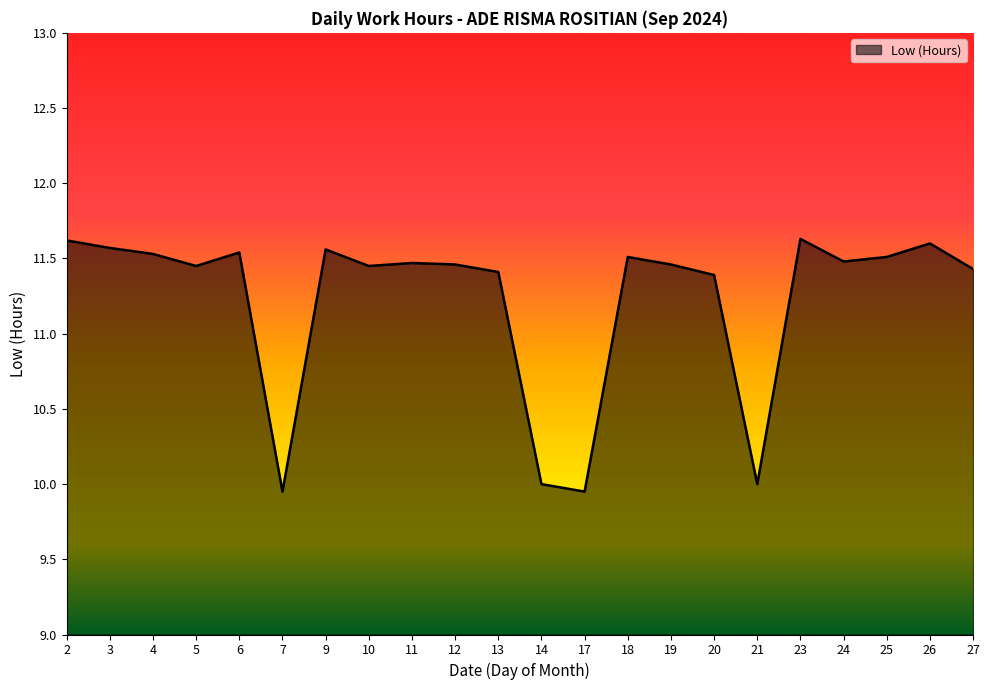

Read the value at 12.

11.5